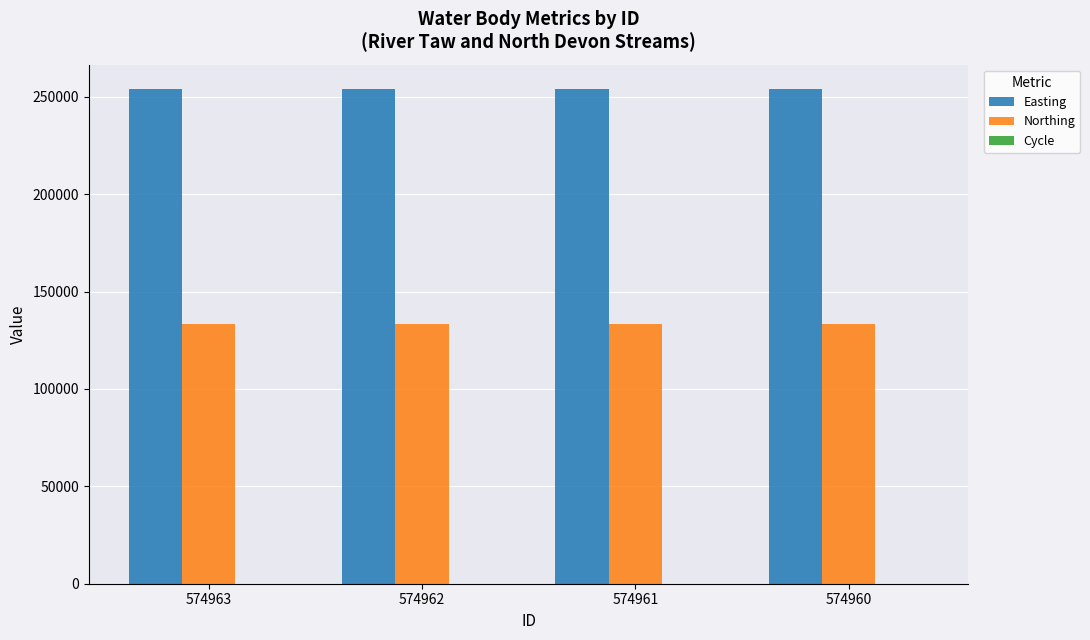

Does the chart contain stacked bars?

No